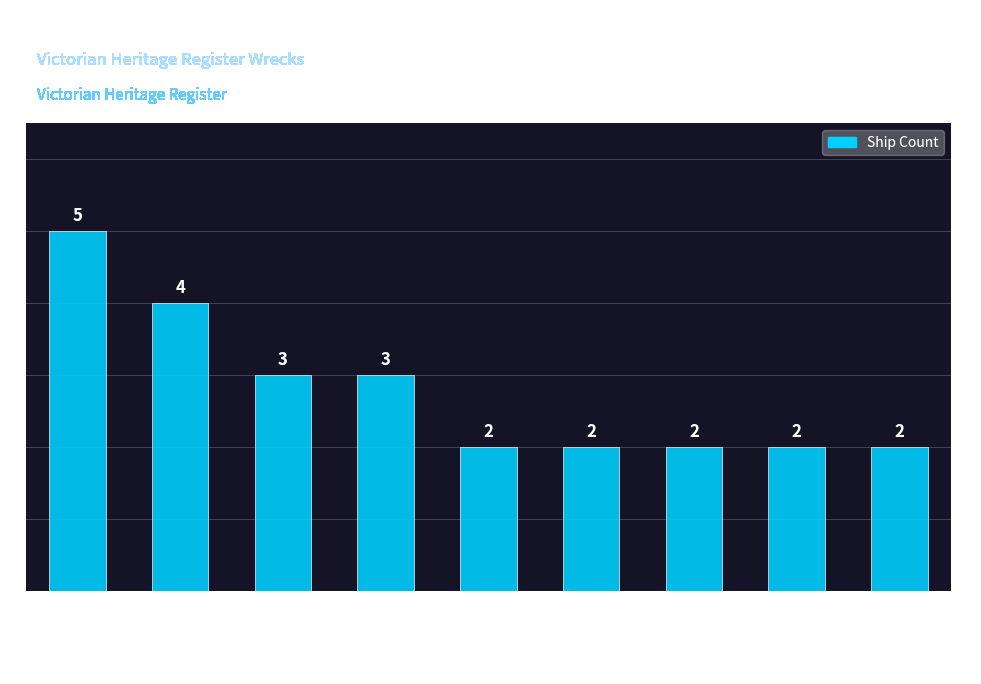

How many values are between 2 and 3?

7